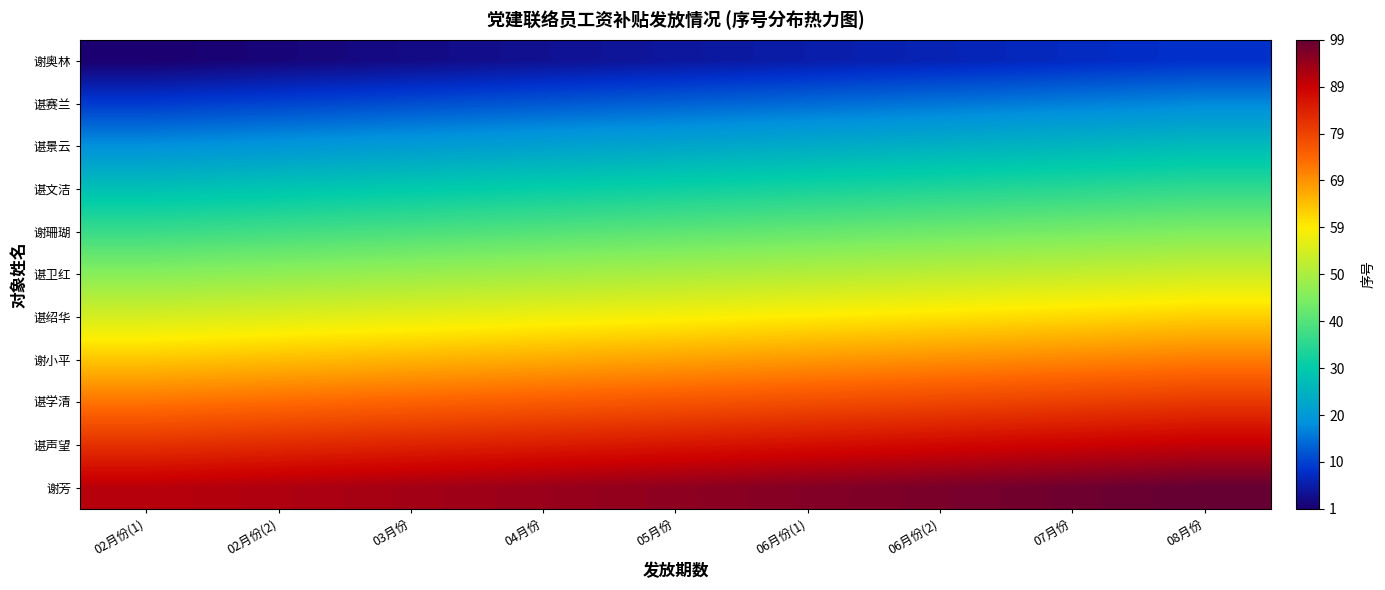

Which category has the highest value across all series?

08月份